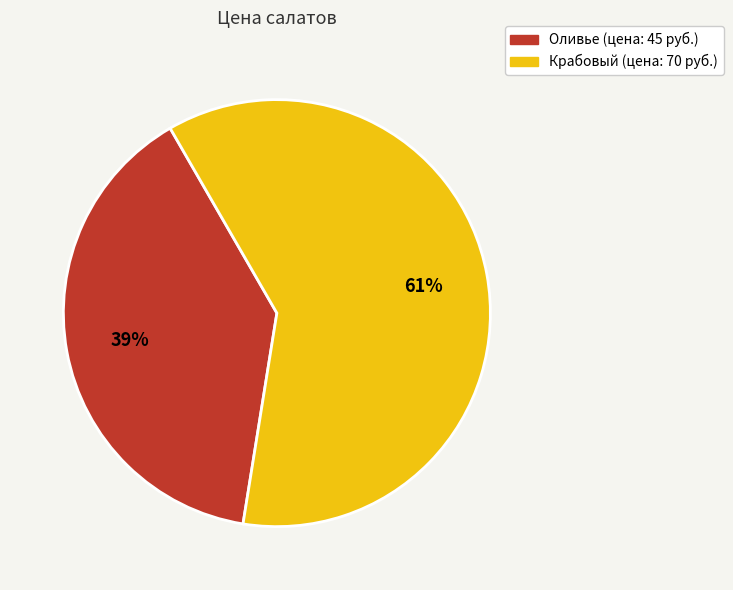

Count the number of slices in the pie.

2